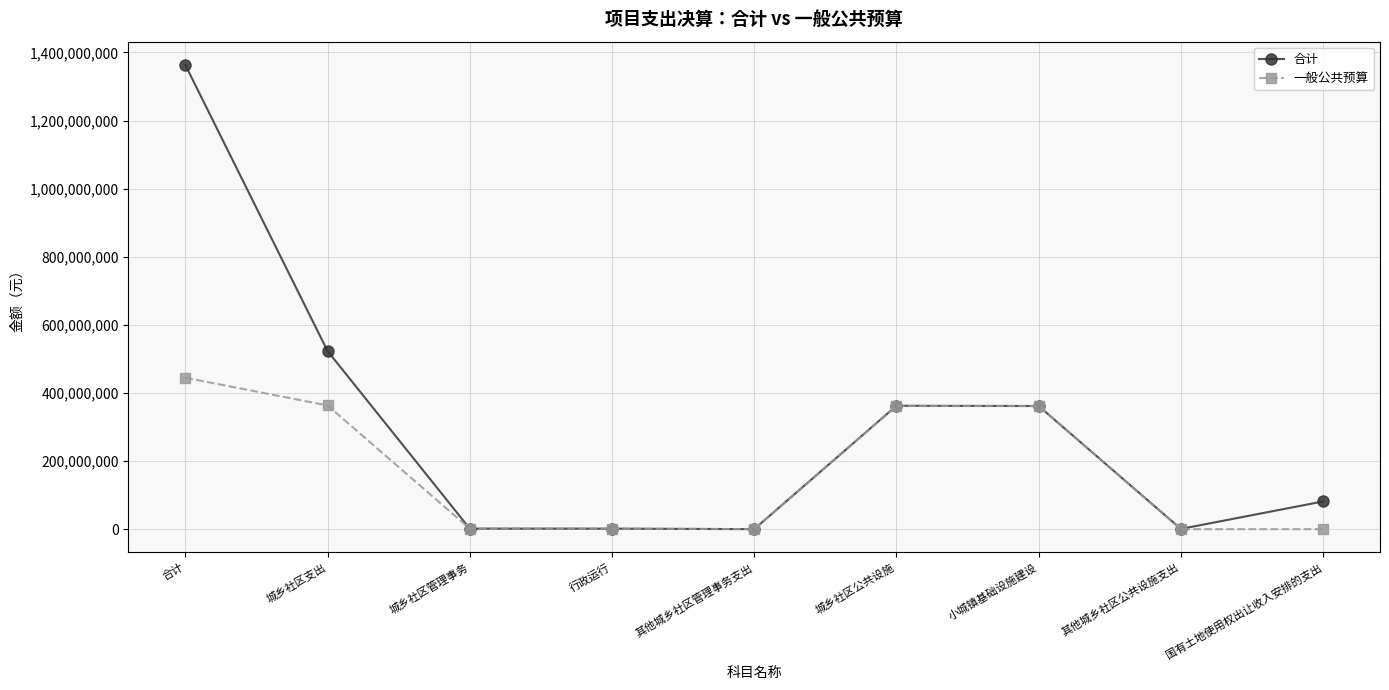

At which label is 合计 closest to 681804754?

城乡社区支出